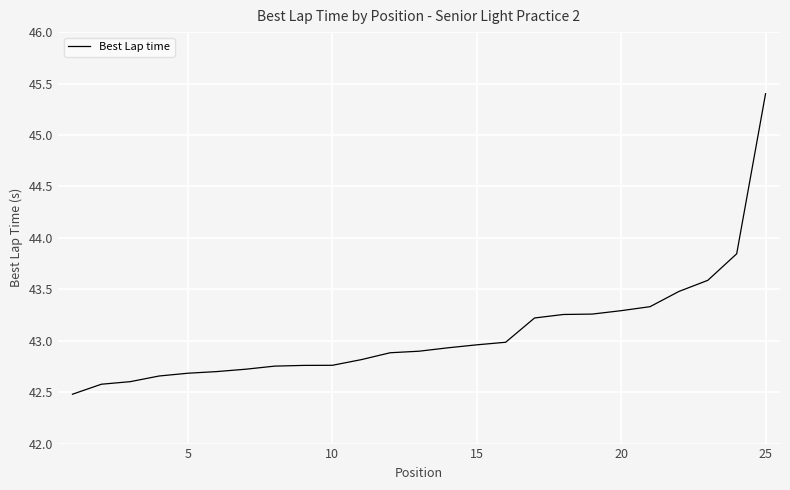

What is the minimum value shown in the chart?

42.5